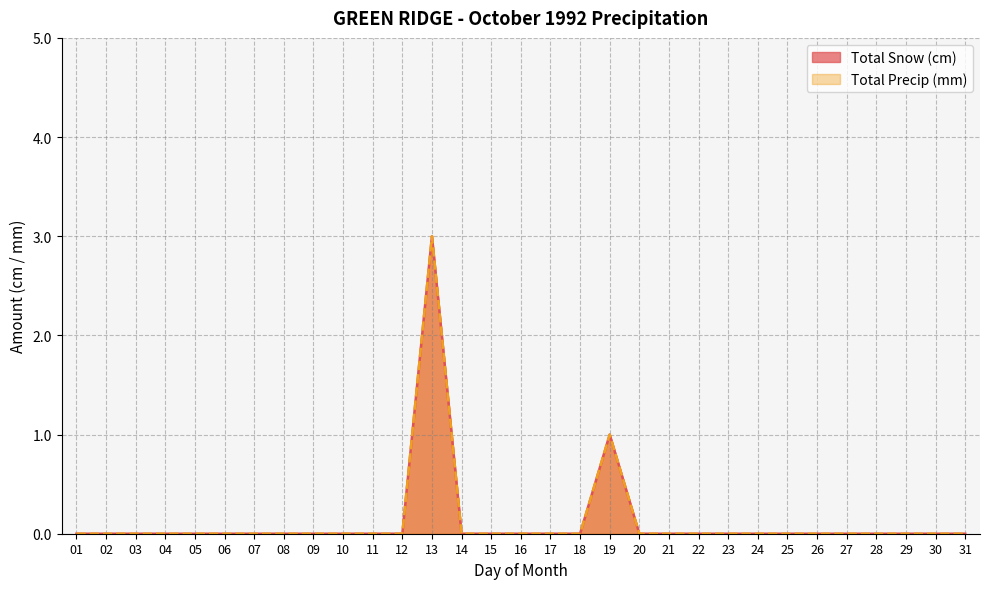

At which category does the chart reach its peak across all series?

13